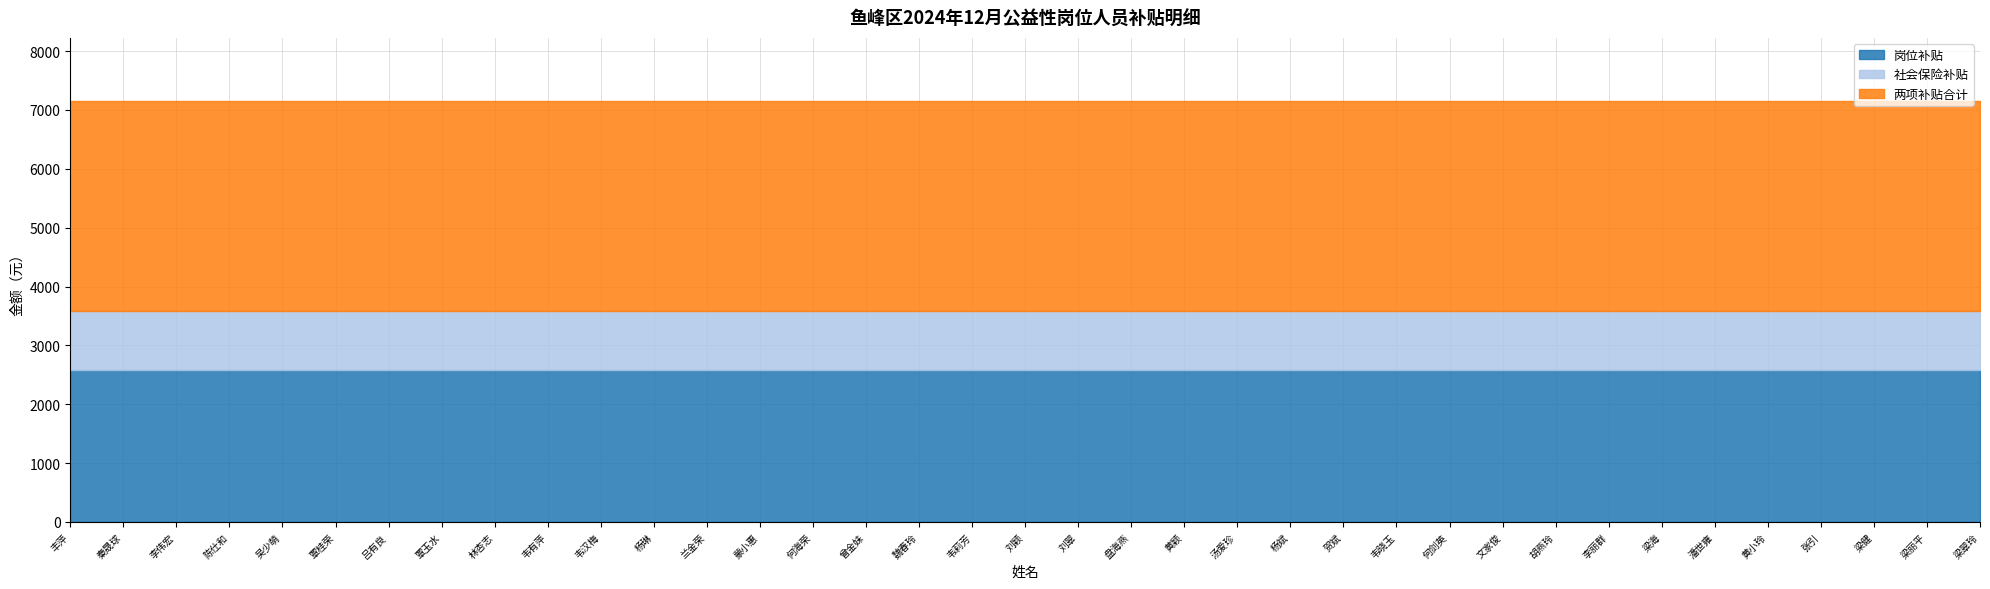

Which series has the widest spread of values?

岗位补贴